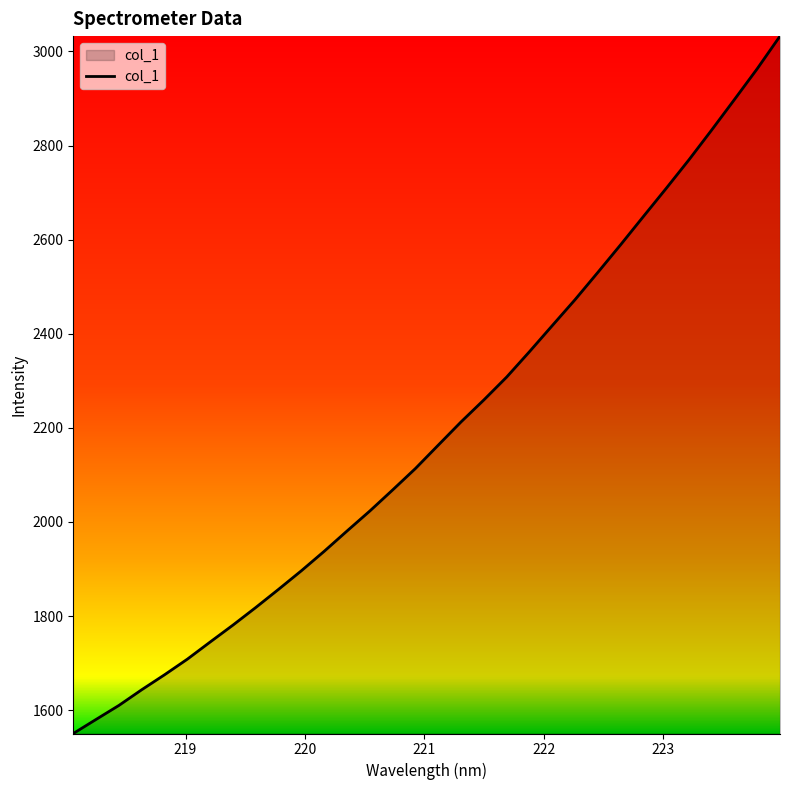

What is the maximum value shown in the chart?

3032.6